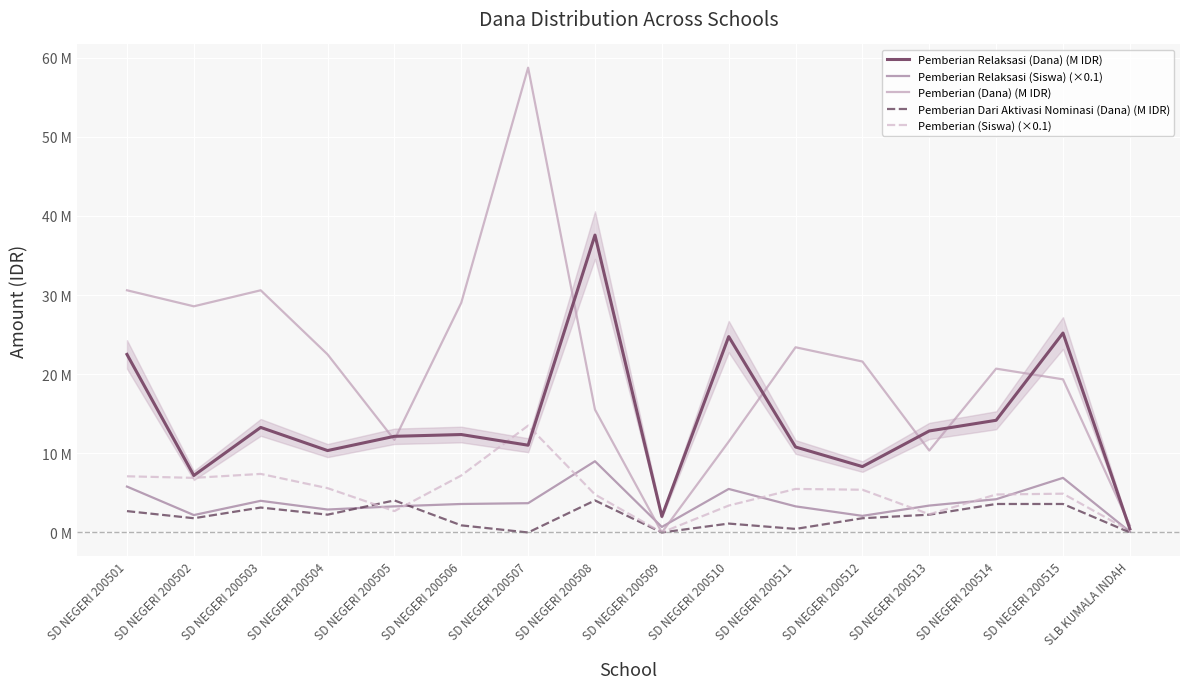

How many intersections are there between Pemberian Relaksasi (Siswa) (×0.1) and Pemberian (Dana) (M IDR)?

2